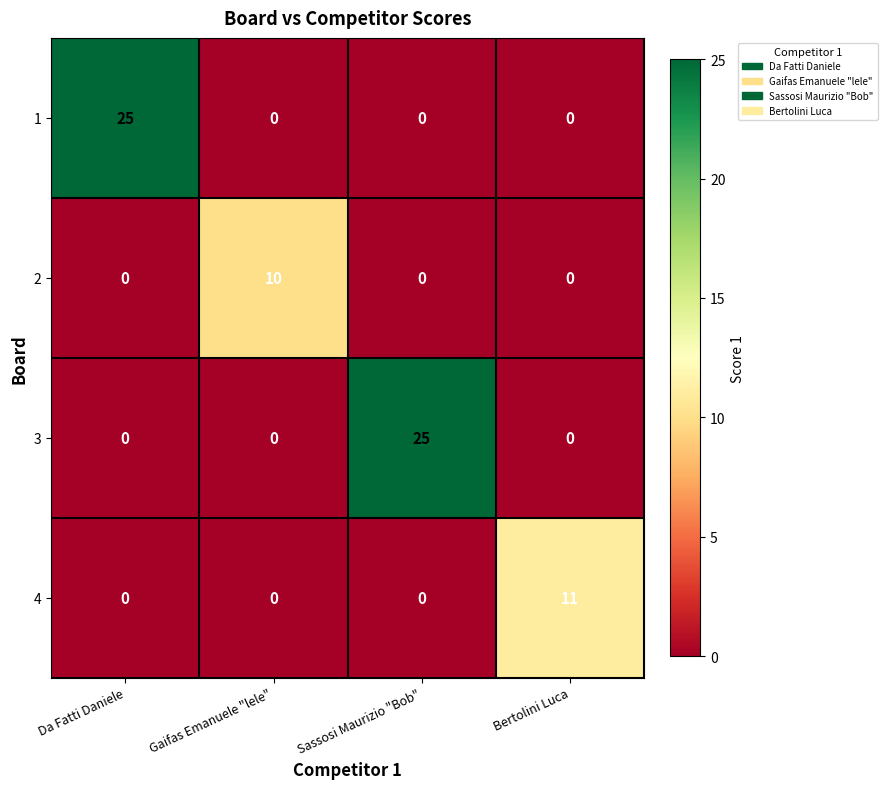

What is the total value across all series at Gaifas Emanuele "lele"?

10